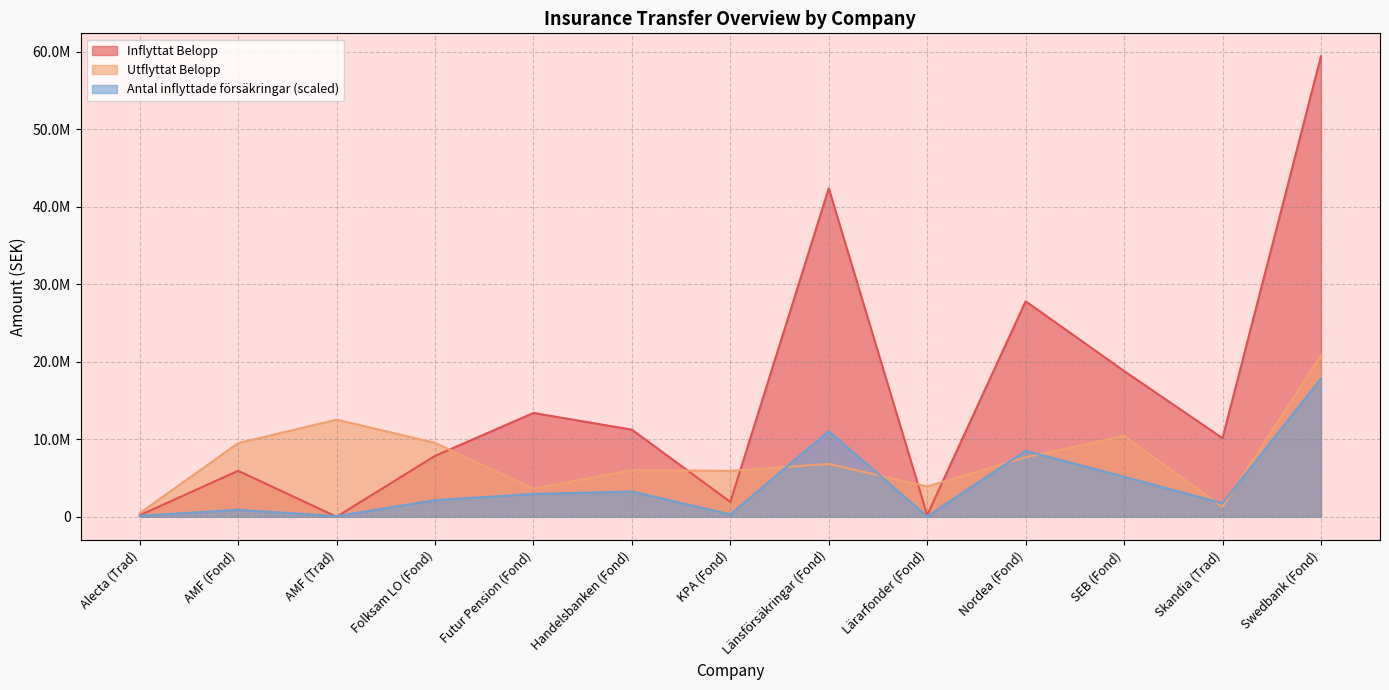

At which category is the sum across all series the highest?

Swedbank (Fond)